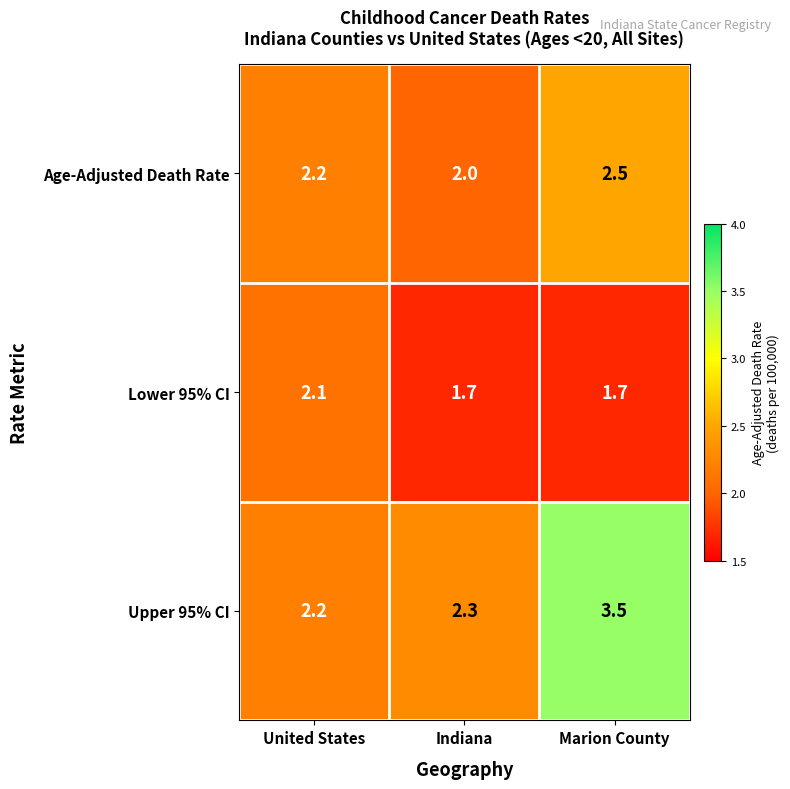

The Lower 95% CI series shows 3.8 at United States. True or false?

False